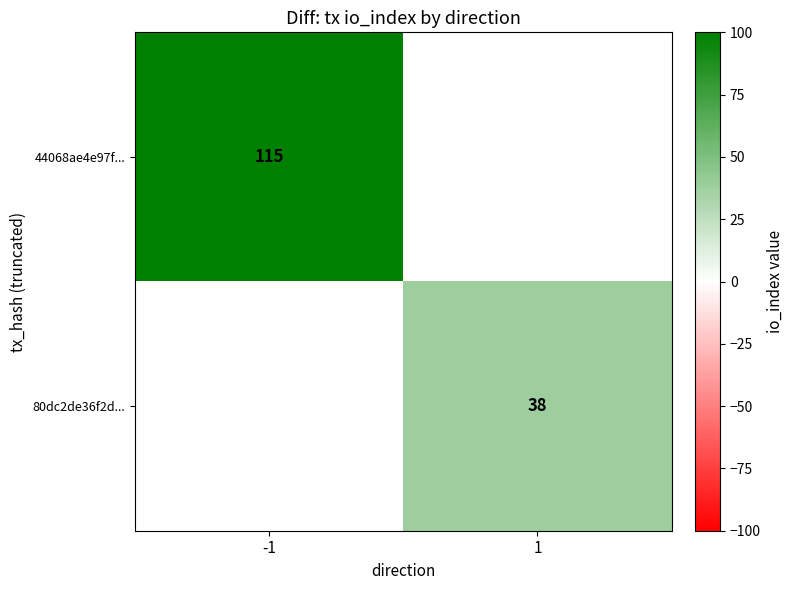

The value of 80dc2de36f2d... at 1 is 25. True or false?

False